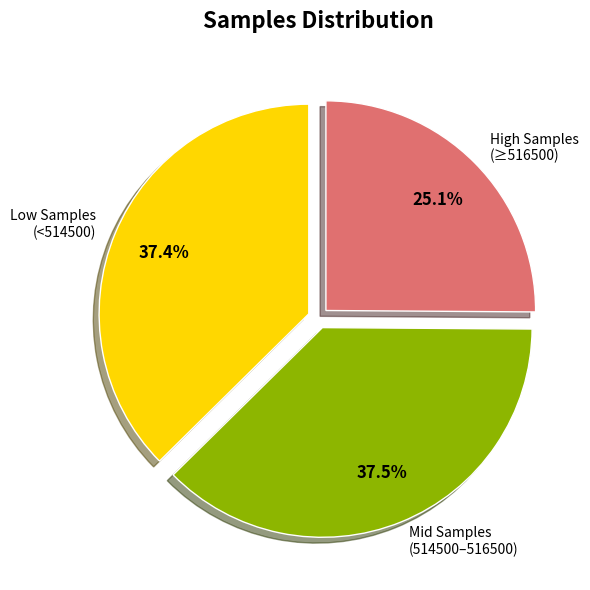

Does any single category account for the majority?

No